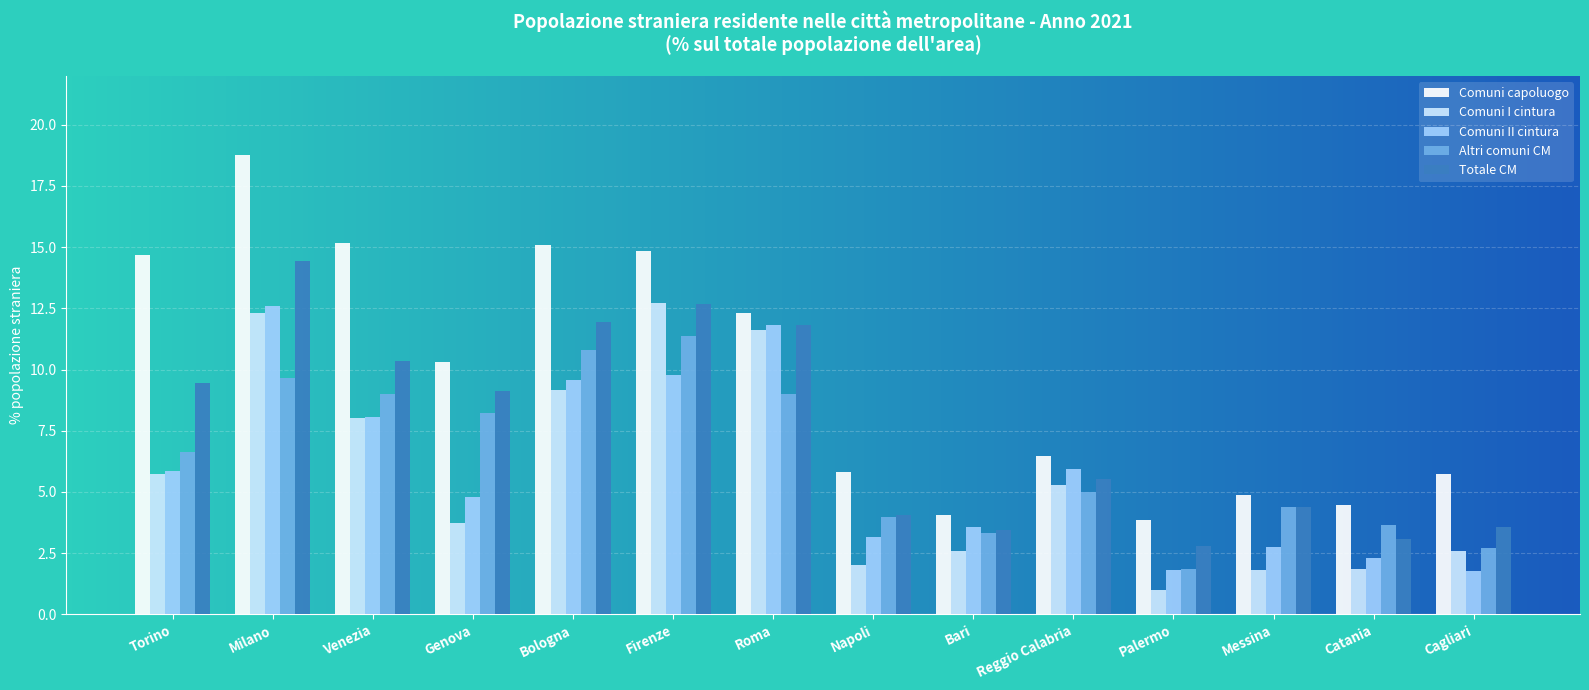

At which category is the sum across all series the highest?

Milano